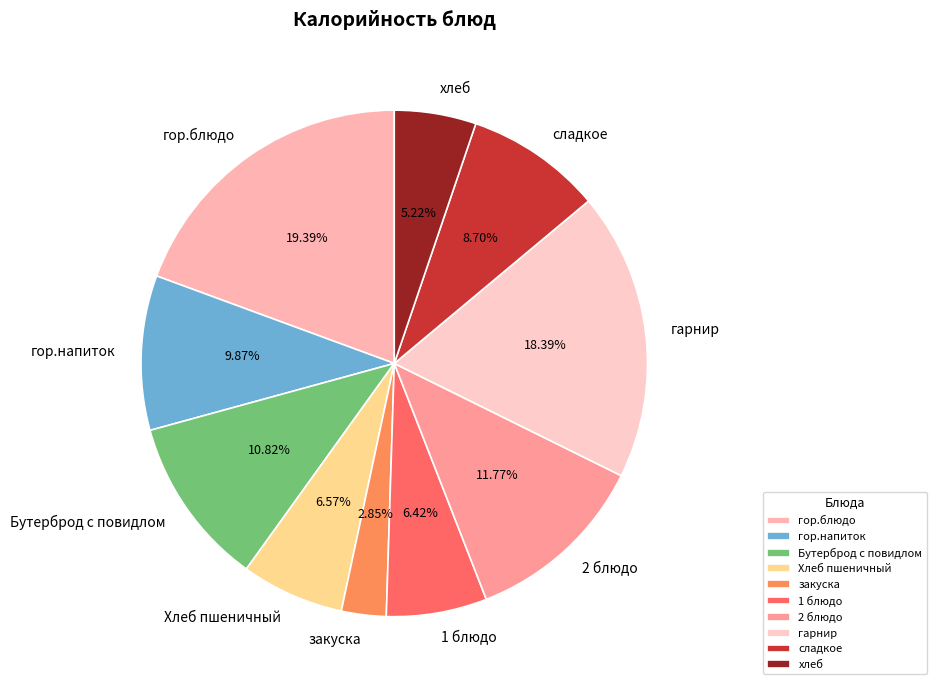

True or false: Хлеб пшеничный accounts for 1% of the total.

False